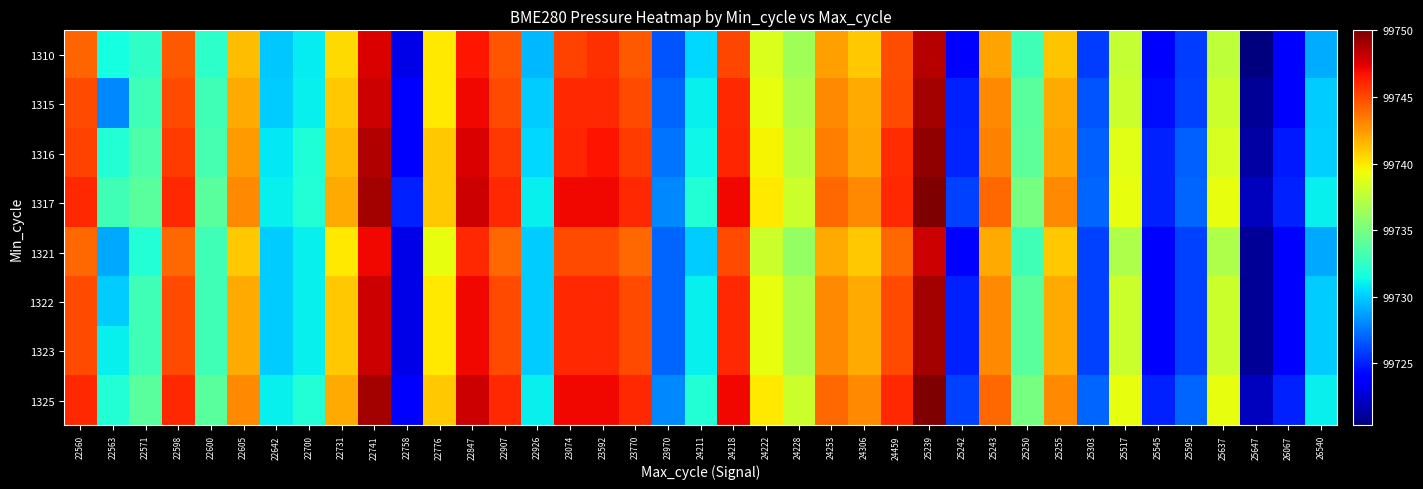

Reading left to right, list all the values displayed in this chart.

1310: 22560=99744.2	22563=99731.5	22571=99732.5	22598=99744.5	22600=99732.3	22605=99741.4	22642=99729.9	22700=99730.9	22731=99740.4	22741=99747.6	22758=99723.1	22776=99740.0	22847=99746.6	22907=99744.6	22926=99729.4	23074=99745.1	23592=99745.7	23770=99744.4	23970=99726.5	24211=99730.3	24218=99745.1	24222=99738.6	24228=99736.4	24253=99742.3	24306=99741.0	24459=99744.8	25239=99748.5	25242=99724.1	25243=99742.2	25250=99733.0	25255=99741.2	25303=99725.9	25517=99737.8	25545=99724.0	25595=99725.9	25637=99737.5	25647=99720.3	26067=99723.8	26540=99729.1
1315: 22560=99745.0	22563=99728.0	22571=99733.0	22598=99745.0	22600=99733.0	22605=99742.0	22642=99730.0	22700=99731.0	22731=99741.0	22741=99748.0	22758=99724.0	22776=99740.0	22847=99747.0	22907=99745.0	22926=99730.0	23074=99746.0	23592=99746.0	23770=99745.0	23970=99727.0	24211=99731.0	24218=99746.0	24222=99739.0	24228=99737.0	24253=99743.0	24306=99742.0	24459=99745.0	25239=99749.0	25242=99725.0	25243=99743.0	25250=99734.0	25255=99742.0	25303=99726.5	25517=99738.0	25545=99724.5	25595=99726.0	25637=99738.0	25647=99721.0	26067=99724.0	26540=99730.0
1316: 22560=99745.2	22563=99732.0	22571=99733.5	22598=99745.5	22600=99733.3	22605=99742.4	22642=99730.9	22700=99731.9	22731=99741.4	22741=99748.6	22758=99724.1	22776=99741.0	22847=99747.6	22907=99745.6	22926=99730.4	23074=99746.1	23592=99746.7	23770=99745.4	23970=99727.5	24211=99731.3	24218=99746.1	24222=99739.6	24228=99737.4	24253=99743.3	24306=99742.0	24459=99745.8	25239=99749.5	25242=99725.1	25243=99743.2	25250=99734.0	25255=99742.2	25303=99726.9	25517=99738.8	25545=99725.0	25595=99726.9	25637=99738.5	25647=99721.3	26067=99724.8	26540=99730.1
1317: 22560=99746.0	22563=99733.0	22571=99734.0	22598=99746.0	22600=99734.0	22605=99743.0	22642=99731.0	22700=99732.0	22731=99742.0	22741=99749.0	22758=99725.0	22776=99741.0	22847=99748.0	22907=99746.0	22926=99731.0	23074=99747.0	23592=99747.0	23770=99746.0	23970=99728.0	24211=99732.0	24218=99747.0	24222=99740.0	24228=99738.0	24253=99744.0	24306=99743.0	24459=99746.0	25239=99750.0	25242=99726.0	25243=99744.0	25250=99735.0	25255=99743.0	25303=99727.0	25517=99739.0	25545=99725.0	25595=99727.0	25637=99739.0	25647=99722.0	26067=99725.0	26540=99731.0
1321: 22560=99744.0	22563=99729.0	22571=99732.0	22598=99744.0	22600=99733.0	22605=99741.0	22642=99730.0	22700=99731.0	22731=99740.0	22741=99747.0	22758=99723.0	22776=99739.0	22847=99746.0	22907=99744.0	22926=99730.0	23074=99745.0	23592=99745.0	23770=99744.0	23970=99727.0	24211=99730.0	24218=99745.0	24222=99738.0	24228=99736.0	24253=99742.0	24306=99741.0	24459=99744.0	25239=99748.0	25242=99724.0	25243=99742.0	25250=99733.0	25255=99741.0	25303=99726.0	25517=99737.0	25545=99724.0	25595=99726.0	25637=99737.0	25647=99721.0	26067=99724.0	26540=99729.0
1322: 22560=99745.0	22563=99730.0	22571=99733.0	22598=99745.0	22600=99733.0	22605=99742.0	22642=99730.0	22700=99731.0	22731=99741.0	22741=99748.0	22758=99723.0	22776=99740.0	22847=99747.0	22907=99745.0	22926=99730.0	23074=99746.0	23592=99746.0	23770=99745.0	23970=99727.0	24211=99731.0	24218=99746.0	24222=99739.0	24228=99737.0	24253=99743.0	24306=99742.0	24459=99745.0	25239=99749.0	25242=99725.0	25243=99743.0	25250=99734.0	25255=99742.0	25303=99726.0	25517=99738.0	25545=99724.0	25595=99726.0	25637=99738.0	25647=99721.0	26067=99724.0	26540=99730.0
1323: 22560=99745.0	22563=99731.0	22571=99733.0	22598=99745.0	22600=99733.0	22605=99742.0	22642=99730.0	22700=99731.0	22731=99741.0	22741=99748.0	22758=99723.0	22776=99740.0	22847=99747.0	22907=99745.0	22926=99730.0	23074=99746.0	23592=99746.0	23770=99745.0	23970=99727.0	24211=99731.0	24218=99746.0	24222=99739.0	24228=99737.0	24253=99743.0	24306=99742.0	24459=99745.0	25239=99749.0	25242=99725.0	25243=99743.0	25250=99734.0	25255=99742.0	25303=99726.0	25517=99738.0	25545=99724.0	25595=99726.0	25637=99738.0	25647=99721.0	26067=99724.0	26540=99730.0
1325: 22560=99746.0	22563=99732.0	22571=99734.0	22598=99746.0	22600=99734.0	22605=99743.0	22642=99731.0	22700=99732.0	22731=99742.0	22741=99749.0	22758=99724.0	22776=99741.0	22847=99748.0	22907=99746.0	22926=99731.0	23074=99747.0	23592=99747.0	23770=99746.0	23970=99728.0	24211=99732.0	24218=99747.0	24222=99740.0	24228=99738.0	24253=99744.0	24306=99743.0	24459=99746.0	25239=99750.0	25242=99726.0	25243=99744.0	25250=99735.0	25255=99743.0	25303=99727.0	25517=99739.0	25545=99725.0	25595=99727.0	25637=99739.0	25647=99722.0	26067=99725.0	26540=99731.0